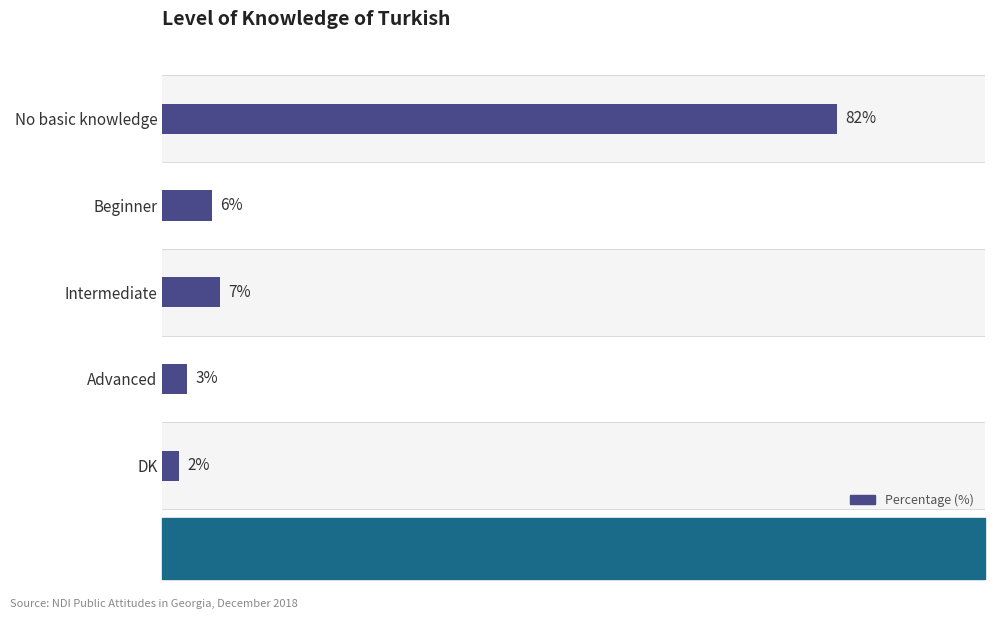

What is the smallest value displayed?

2